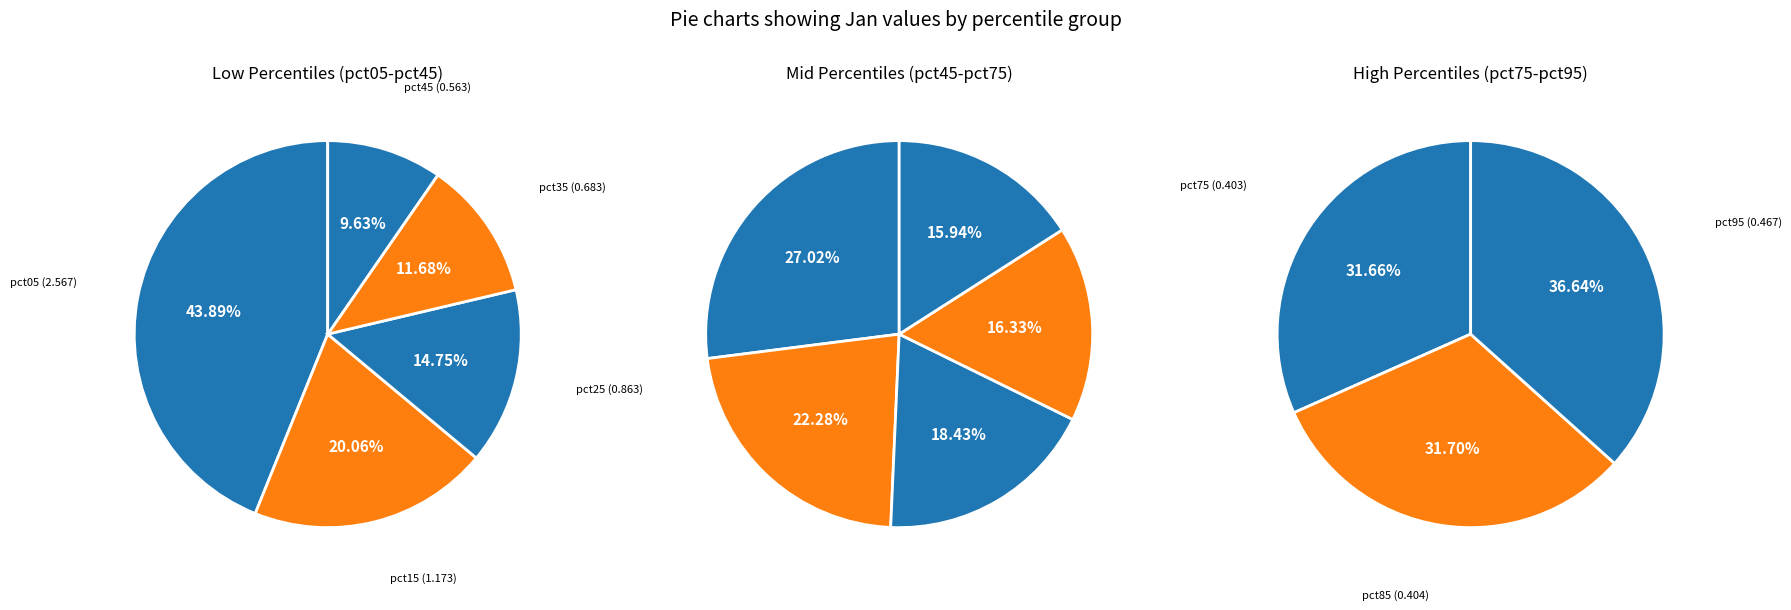

Is it true that pct65 is 20% of the pie?

False